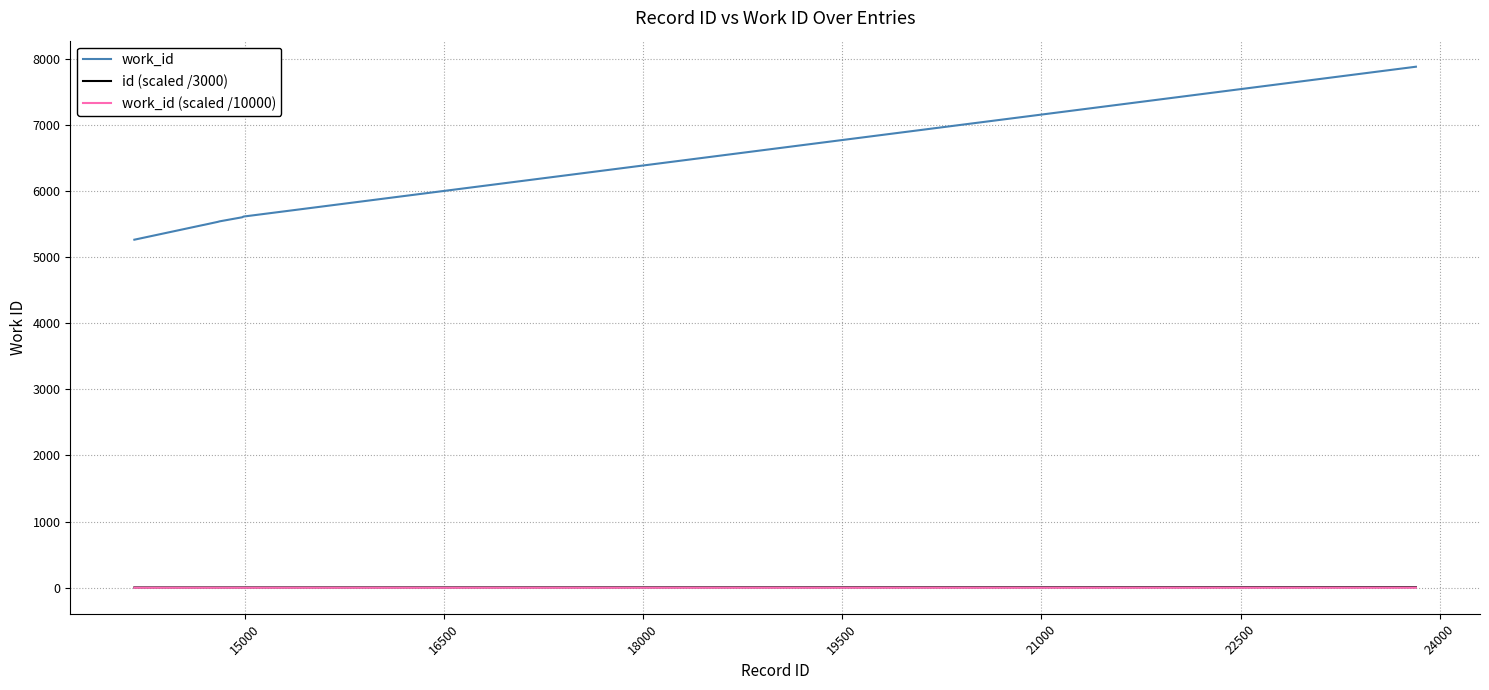

How many lines are shown in the chart?

3